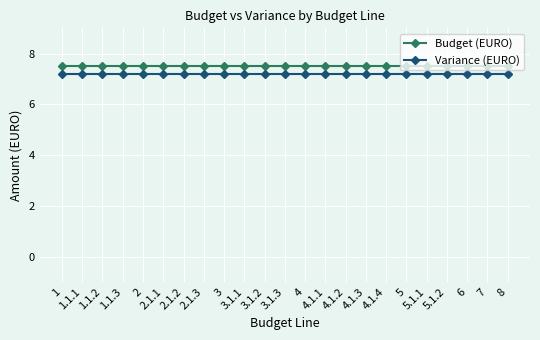

Is the value of Budget (EURO) at 4.1.4 greater than the value of Variance (EURO) at 3.1.2?

Yes